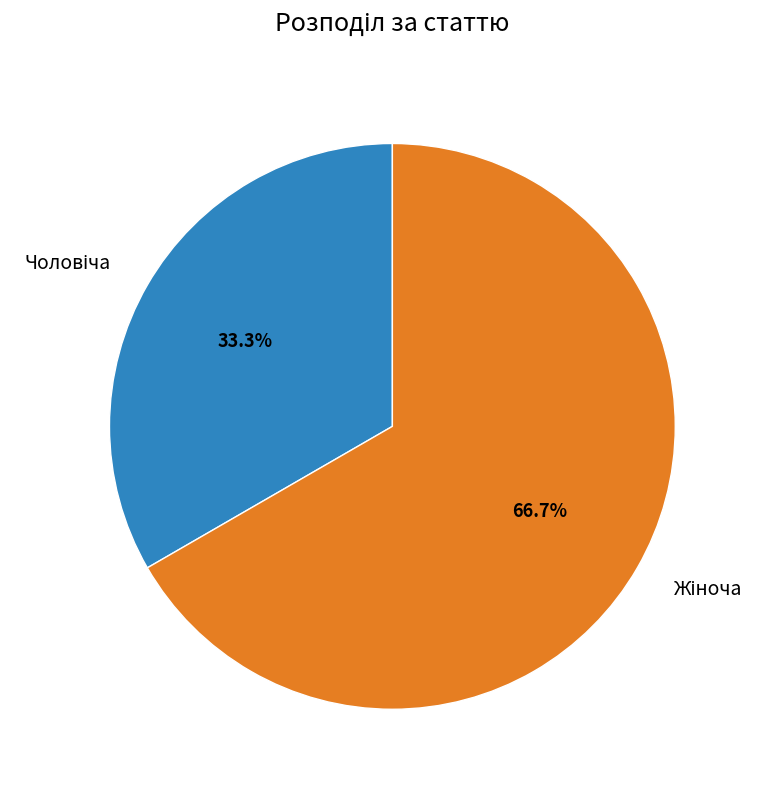

To the nearest percent, what is the average slice percentage?

50%